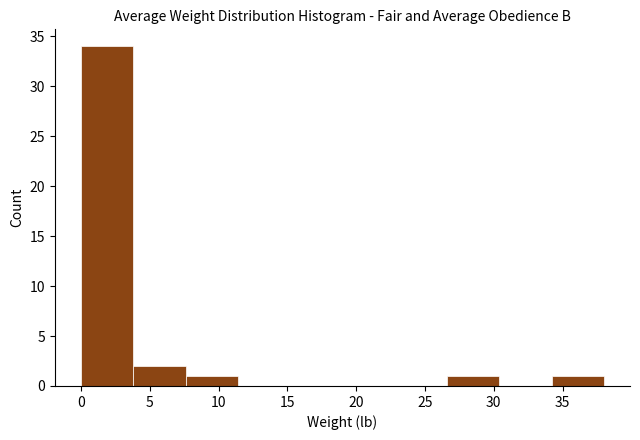

Over which range of the x-axis is the bar tallest?

0.0 to 3.8